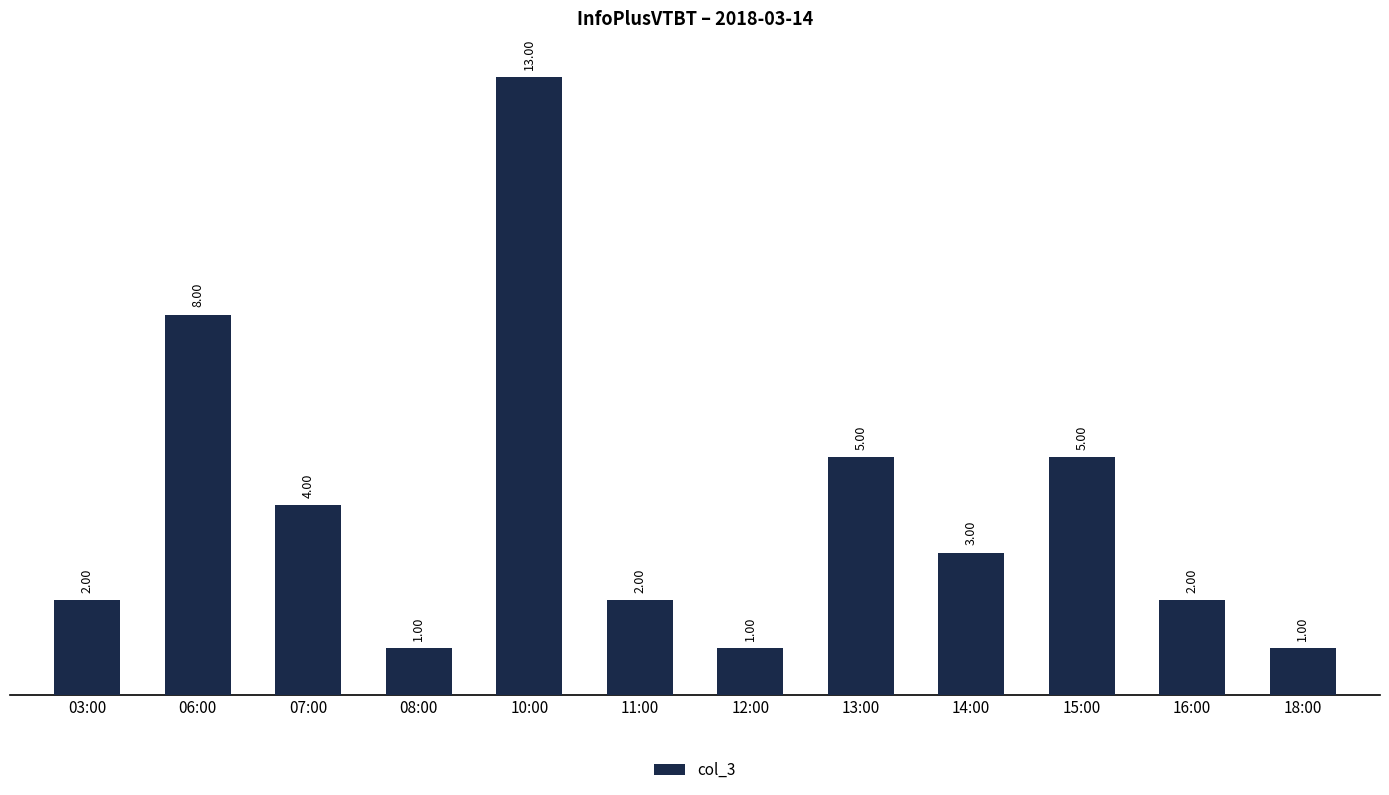

What is the change in value from 07:00 to 13:00?

+1